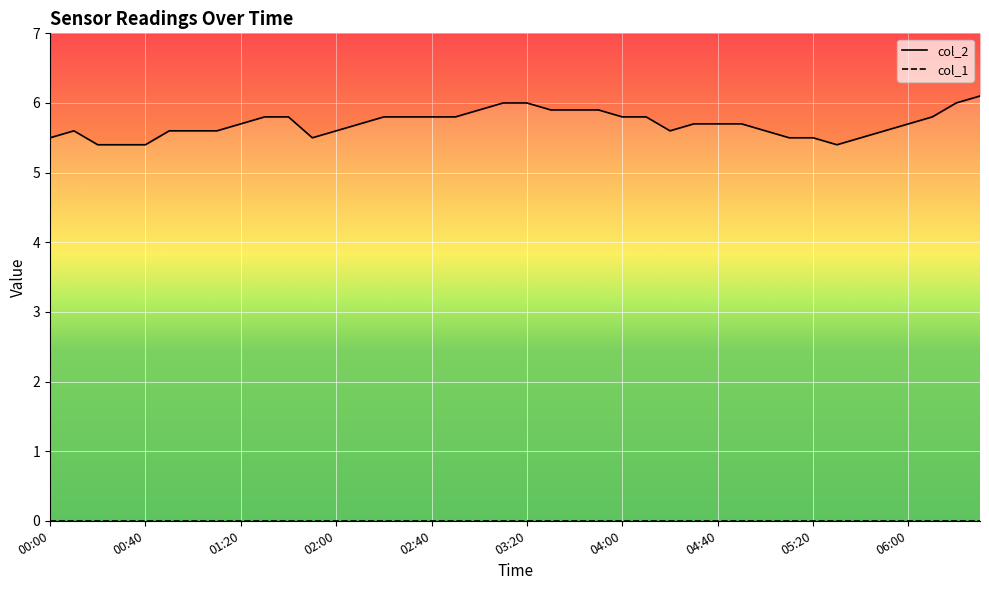

Reading left to right, transcribe all the data shown in this chart.

5.5	5.6	5.4	5.4	5.4	5.6	5.6	5.6	5.7	5.8	5.8	5.5	5.6	5.7	5.8	5.8	5.8	5.8	5.9	6.0	6.0	5.9	5.9	5.9	5.8	5.8	5.6	5.7	5.7	5.7	5.6	5.5	5.5	5.4	5.5	5.6	5.7	5.8	6.0	6.1